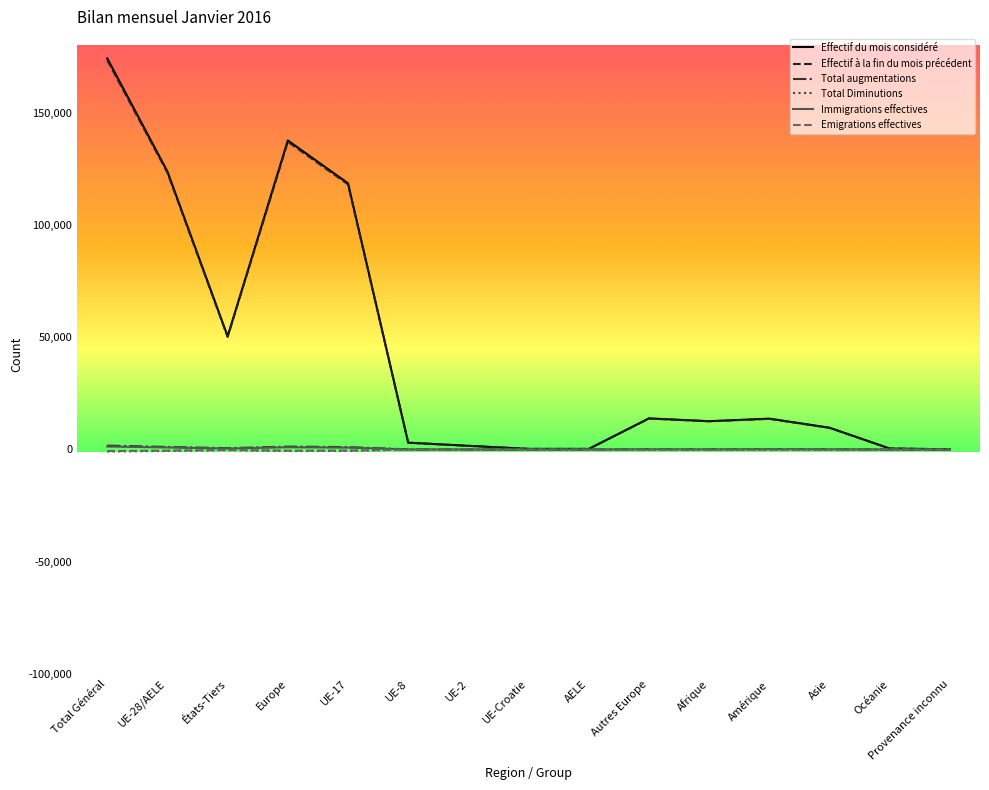

What is the greatest value displayed?

174175